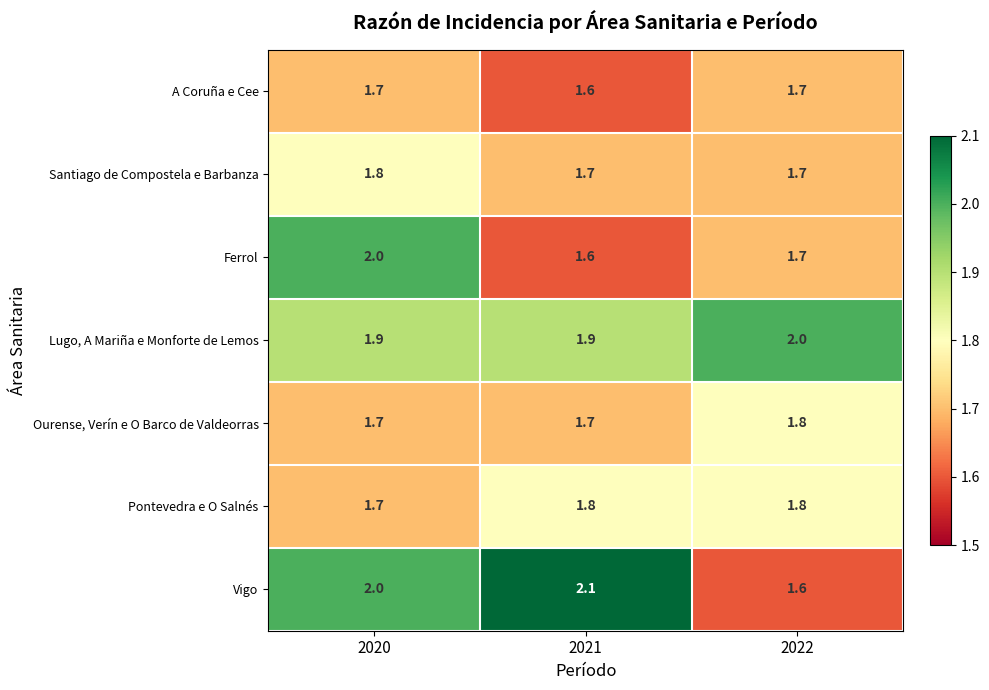

The A Coruña e Cee series shows 1.7 at 2020. True or false?

True